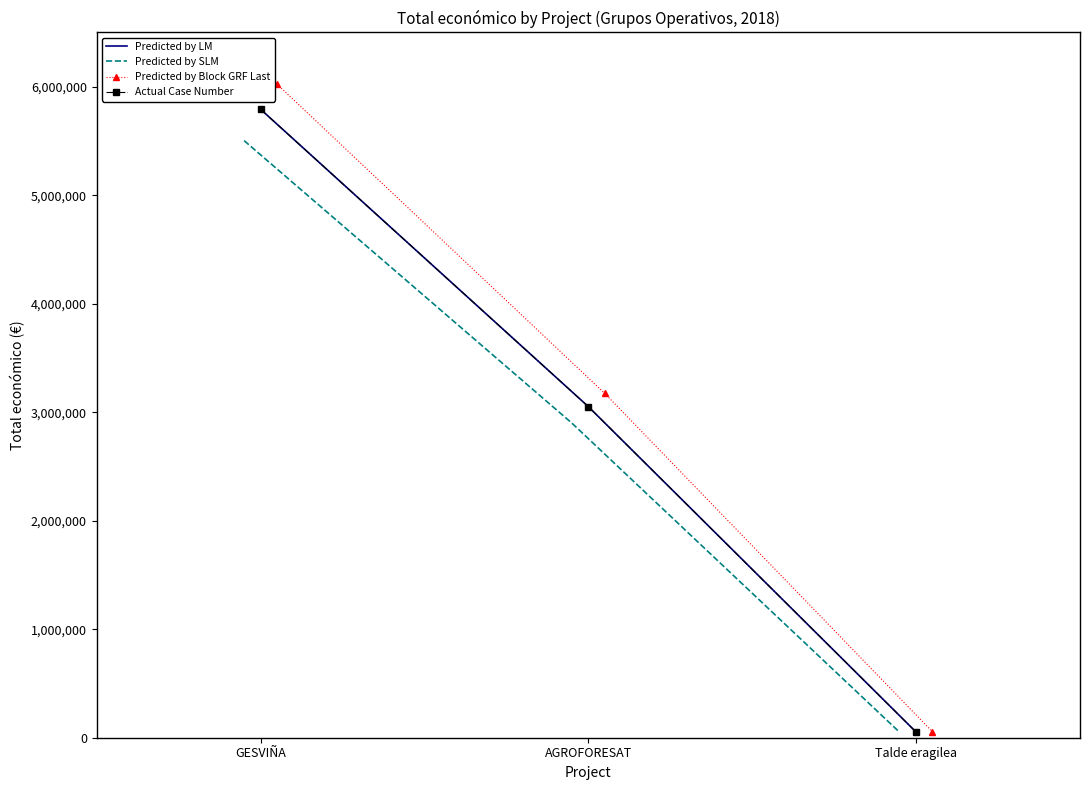

What is the difference between the Predicted by SLM values at AGROFORESAT and Talde eragilea?

2849542.1